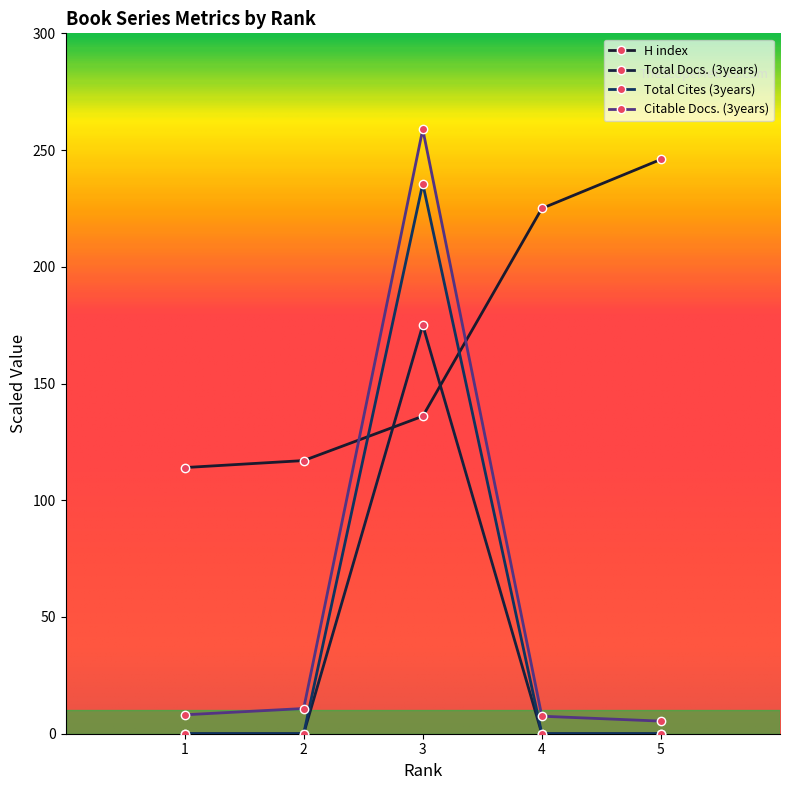

Which series ends up on top after the final intersection of Total Docs. (3years) and H index?

H index